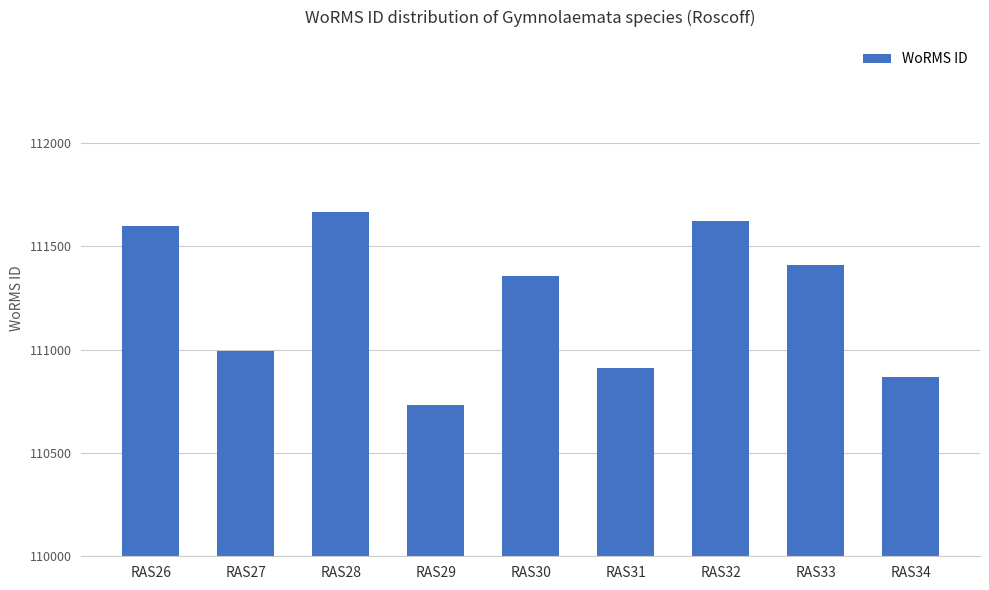

Reading right to left, what are all the values shown in this chart?

110866	111411	111621	110911	111355	110731	111667	110993	111597